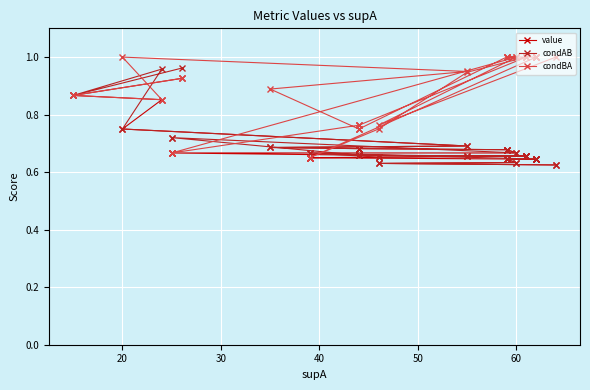

How many lines are shown in the chart?

3